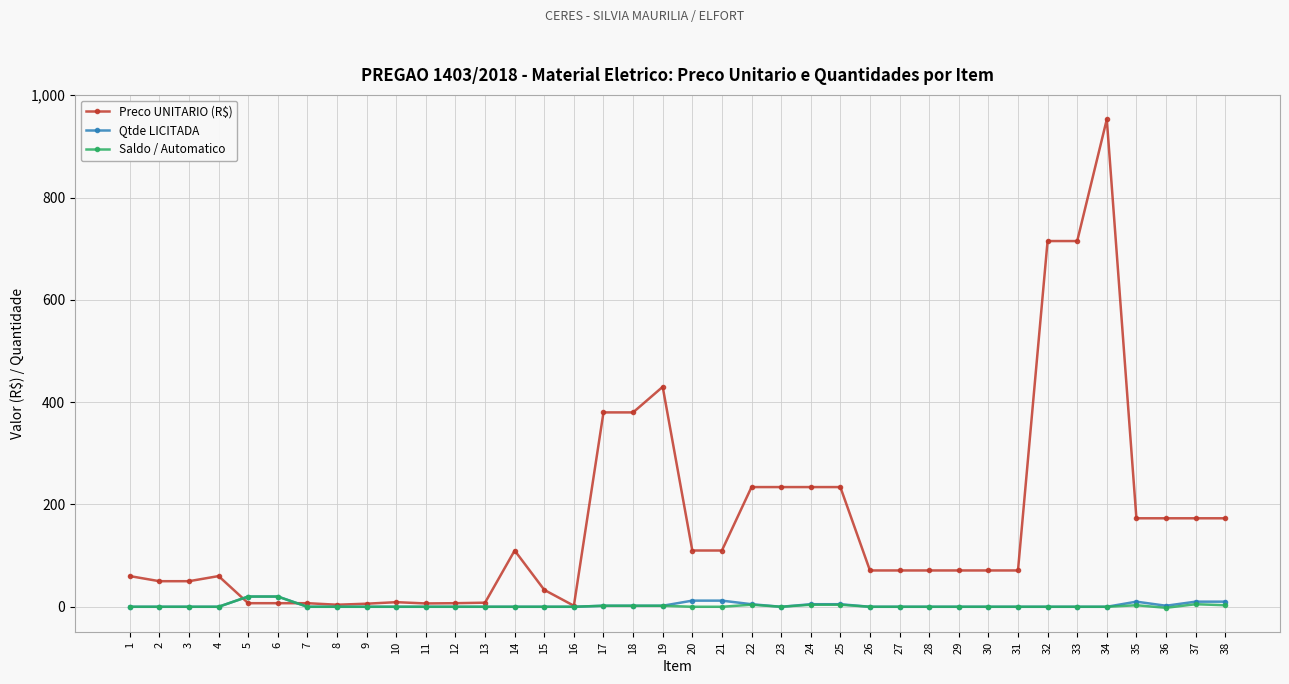

What is the average value of the Saldo / Automatico series?

1.8